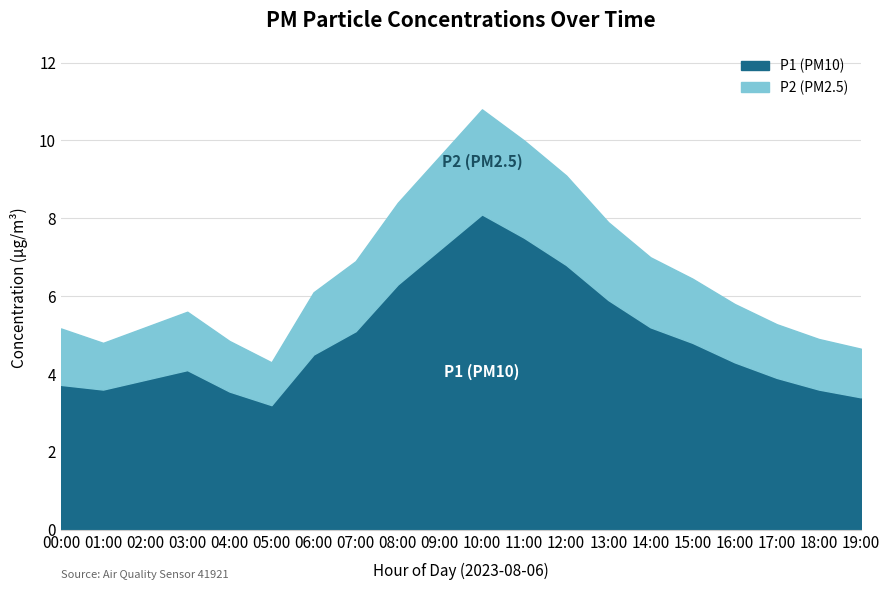

What is the difference between the highest and lowest values at 06:00?

2.9